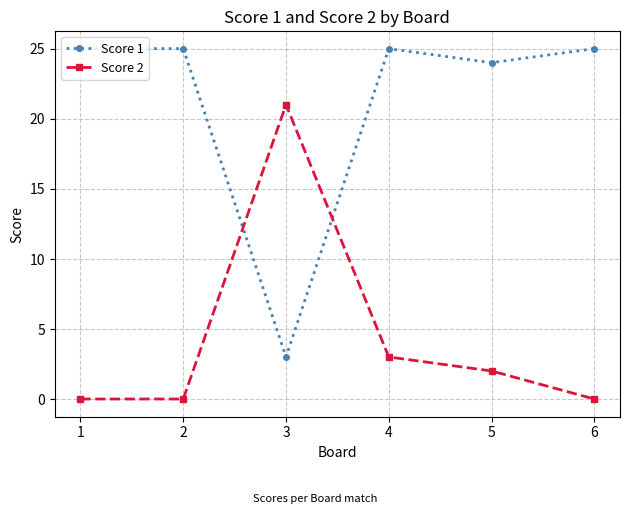

How many lines are shown in the chart?

2